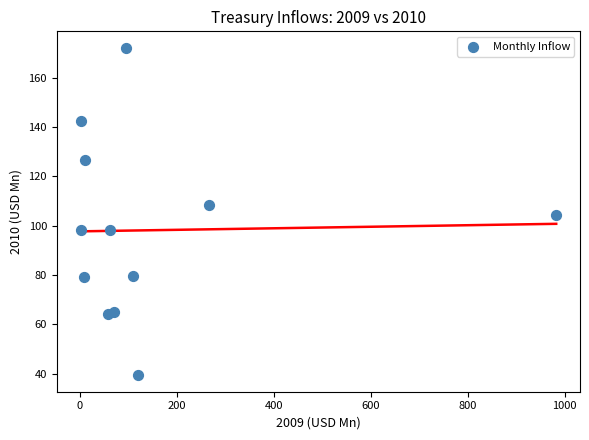

What is the average Y value?

98.2